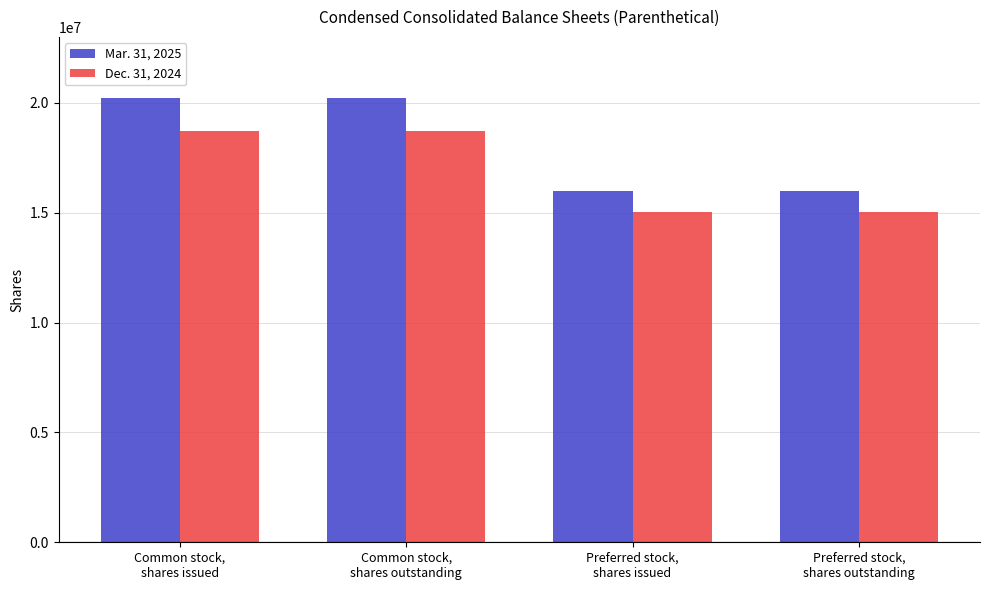

What is the label of the 2nd bar from the left?

Common stock,
shares outstanding